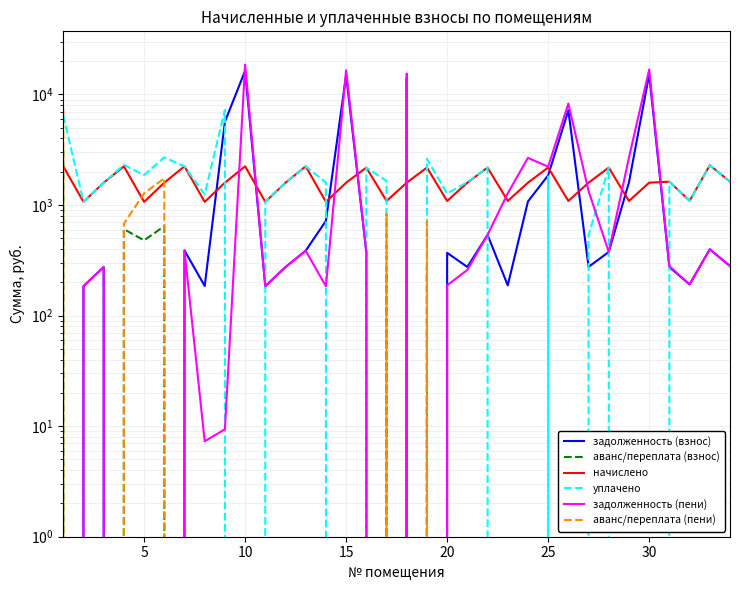

True or false: задолженность (взнос) has more than 0 points higher than both neighbors.

True